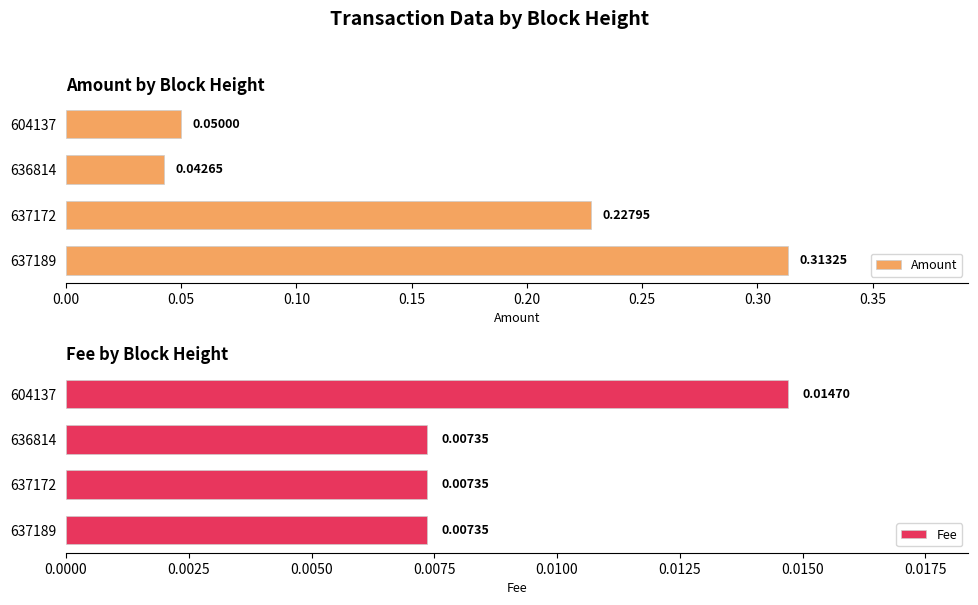

How many bars are there in total?

8